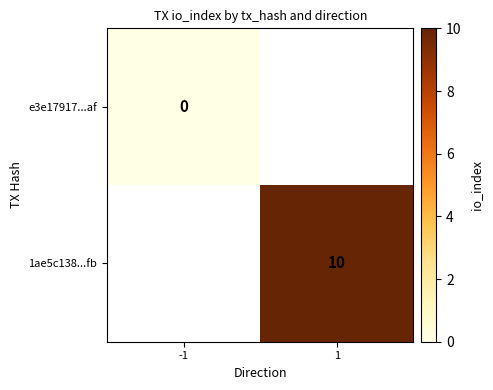

The 1ae5c138...fb series shows 10 at 1. True or false?

True